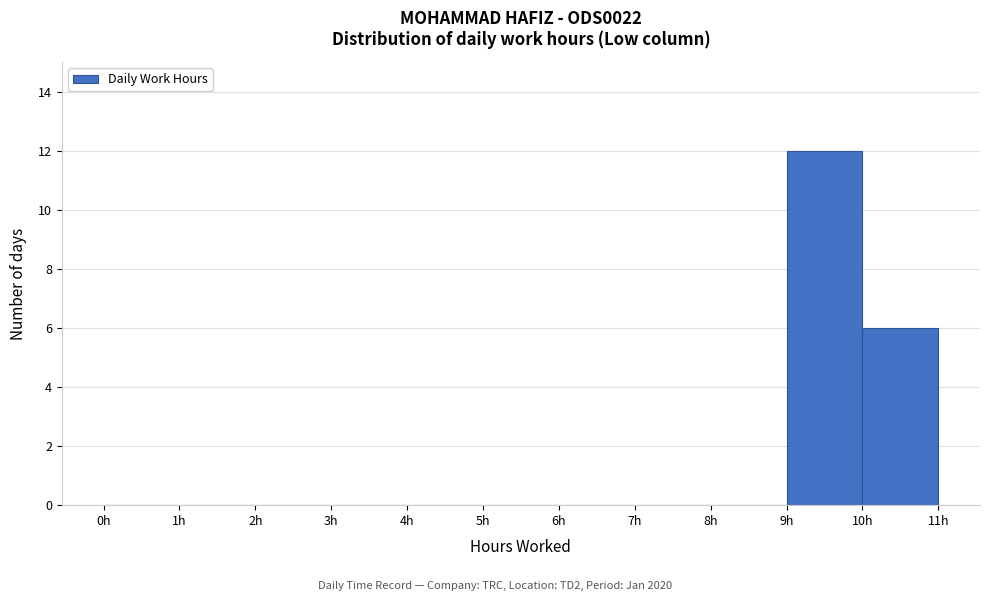

How tall is the bar that spans 9 to 10 on the x-axis? The values are not printed on the chart, so give them approximately, as read against the axis.

12